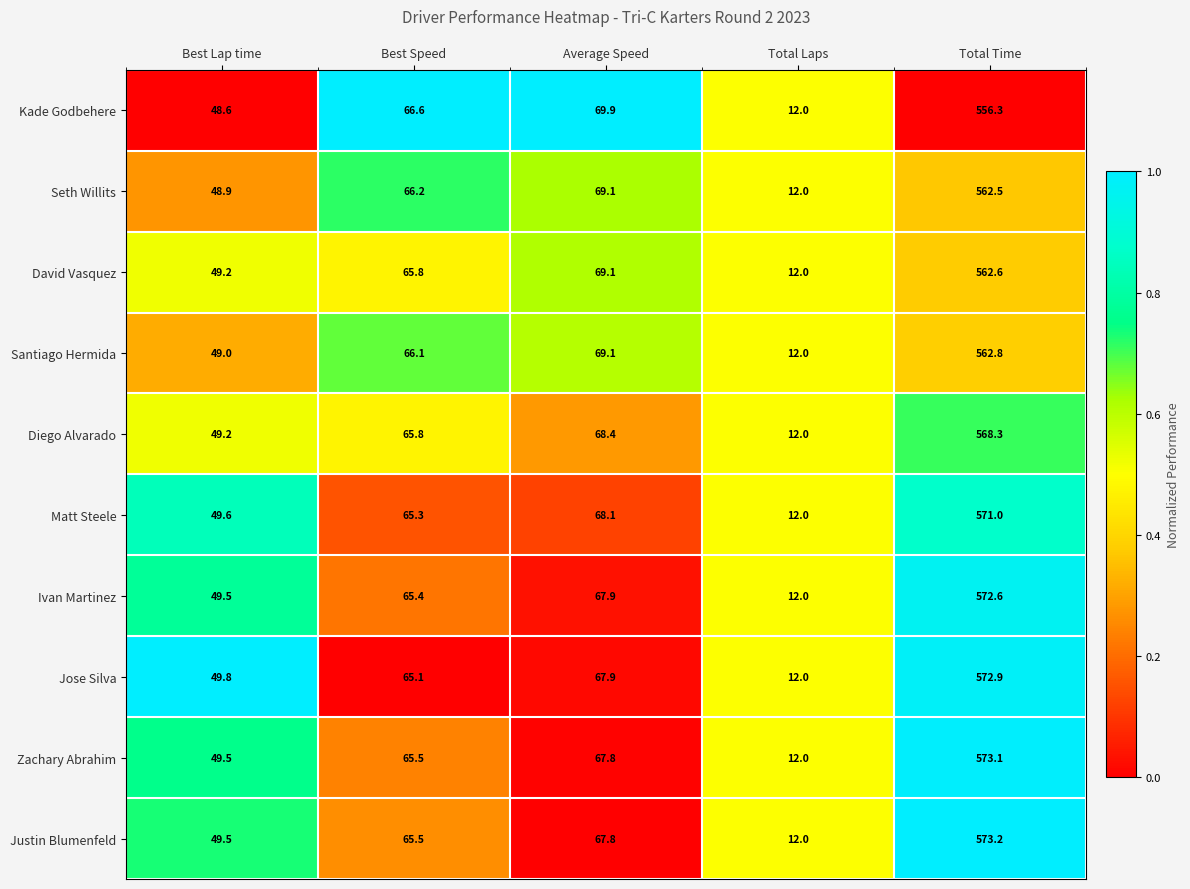

What is the sum of the Diego Alvarado values at Best Lap time and Best Speed?

115.0